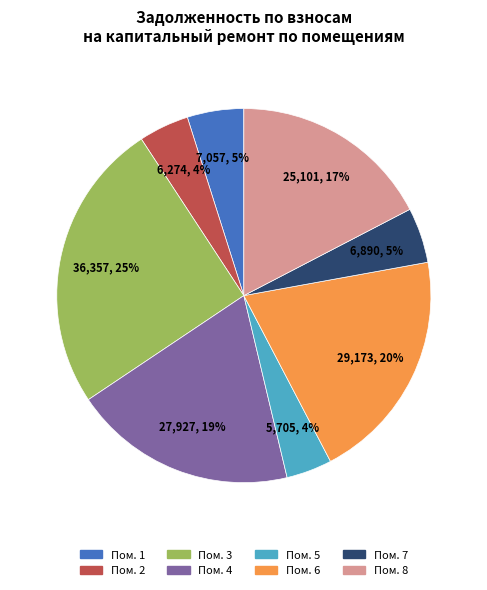

Is there any slice that represents more than half of the pie?

No